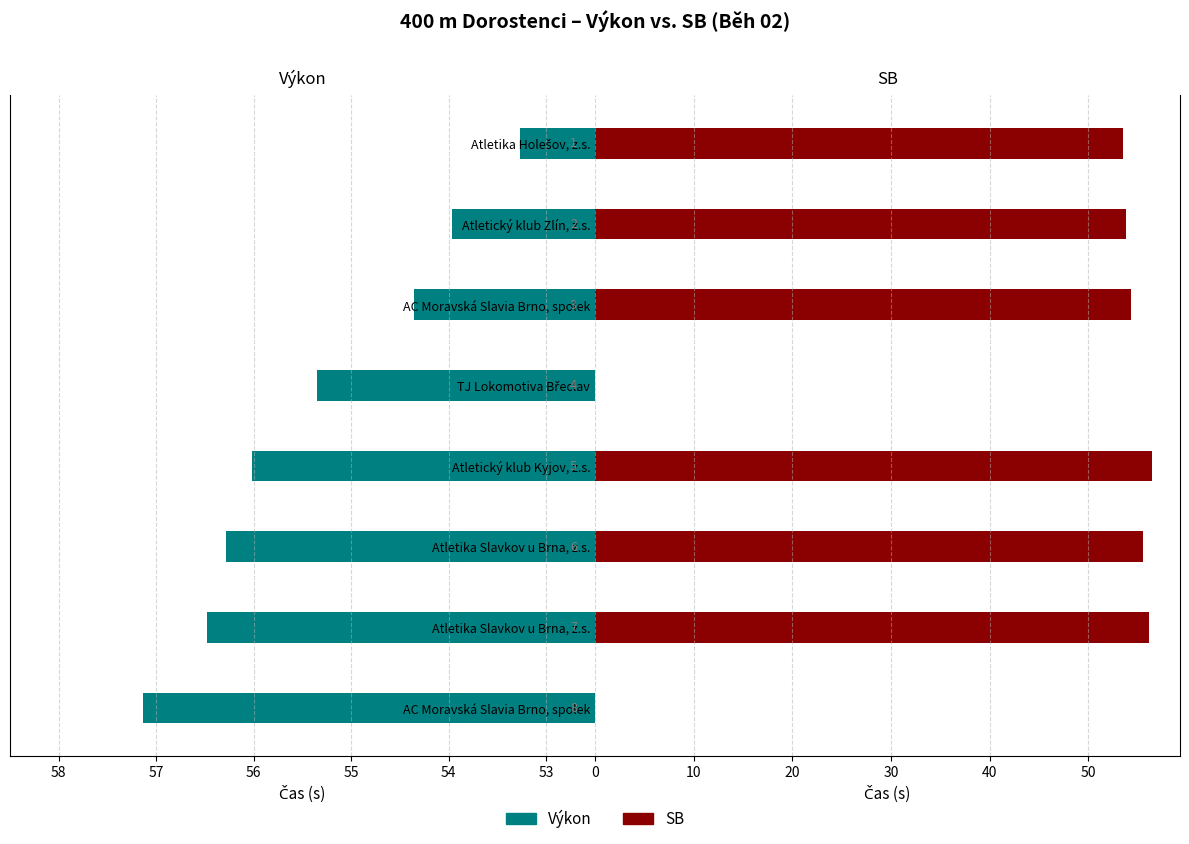

What is the value of the SB bar at the 2nd from the left?

53.8